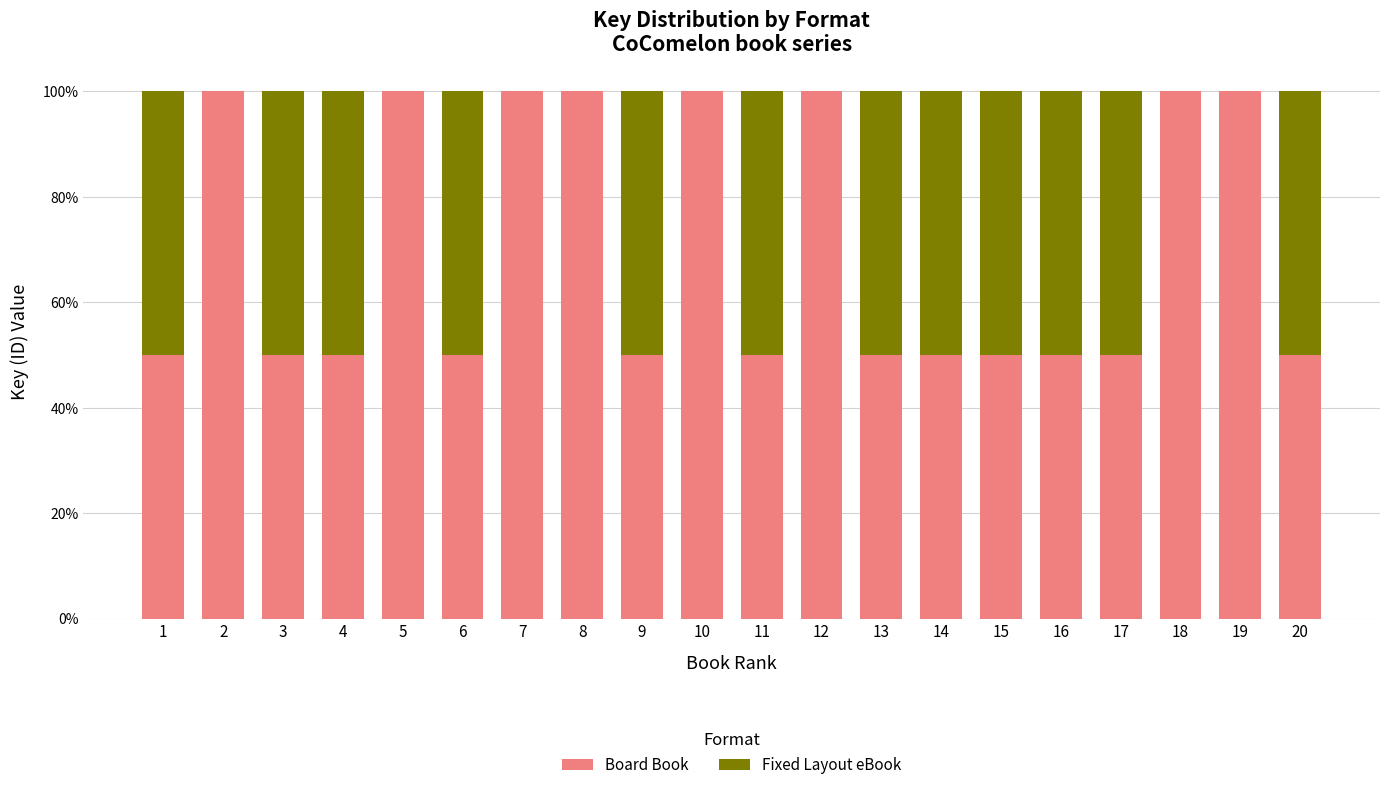

What are all the series names shown in the legend?

Board Book, Fixed Layout eBook